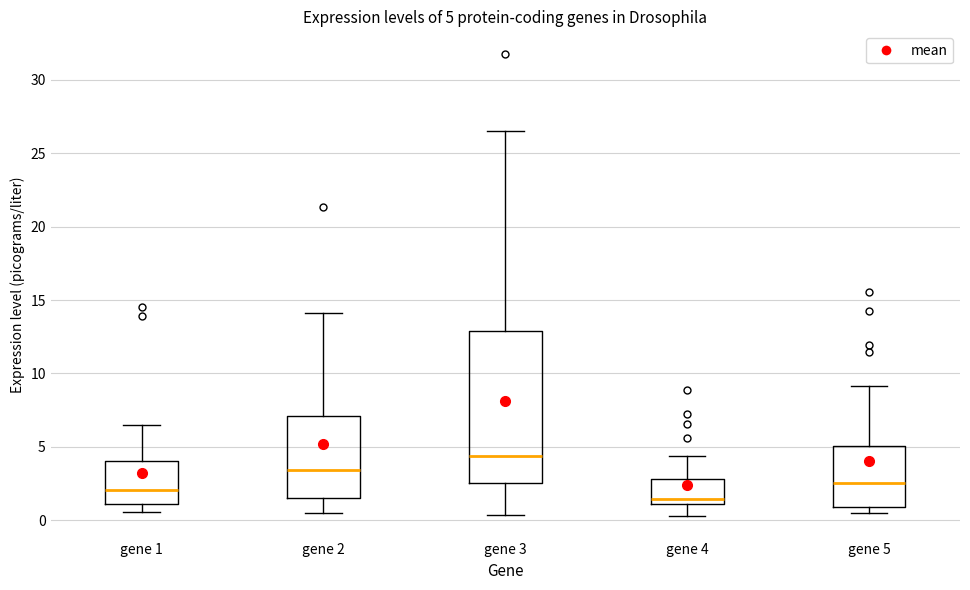

Which box's median line is the highest?

gene 3